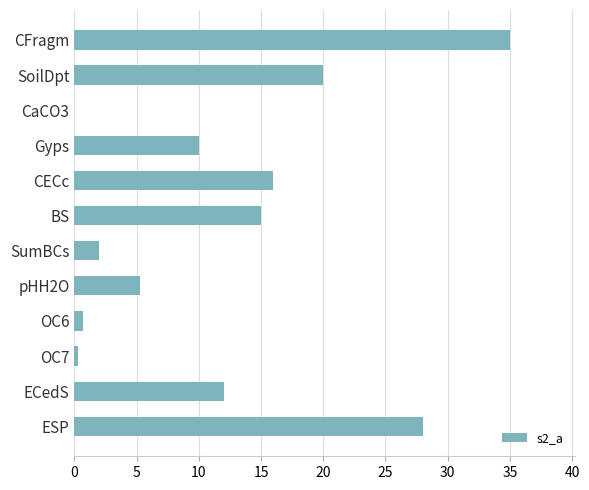

Reading top to bottom, transcribe all the data shown in this chart.

CFragm=35.0	SoilDpt=20.0	CaCO3=0.0	Gyps=10.0	CECc=16.0	BS=15.0	SumBCs=2.0	pHH2O=5.3	OC6=0.7	OC7=0.3	ECedS=12.0	ESP=28.0